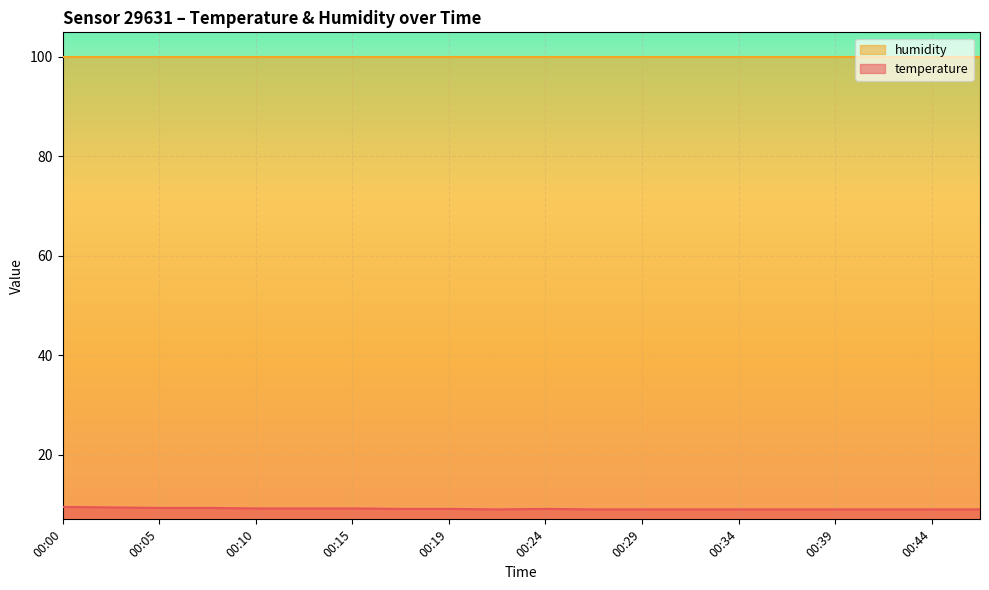

How many interior local valleys (lower than both neighbors) does the data have?

1